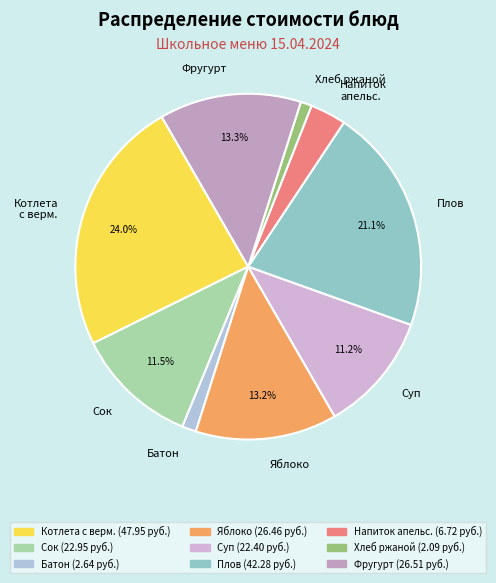

Do Плов and Суп together represent more than half of the pie?

No